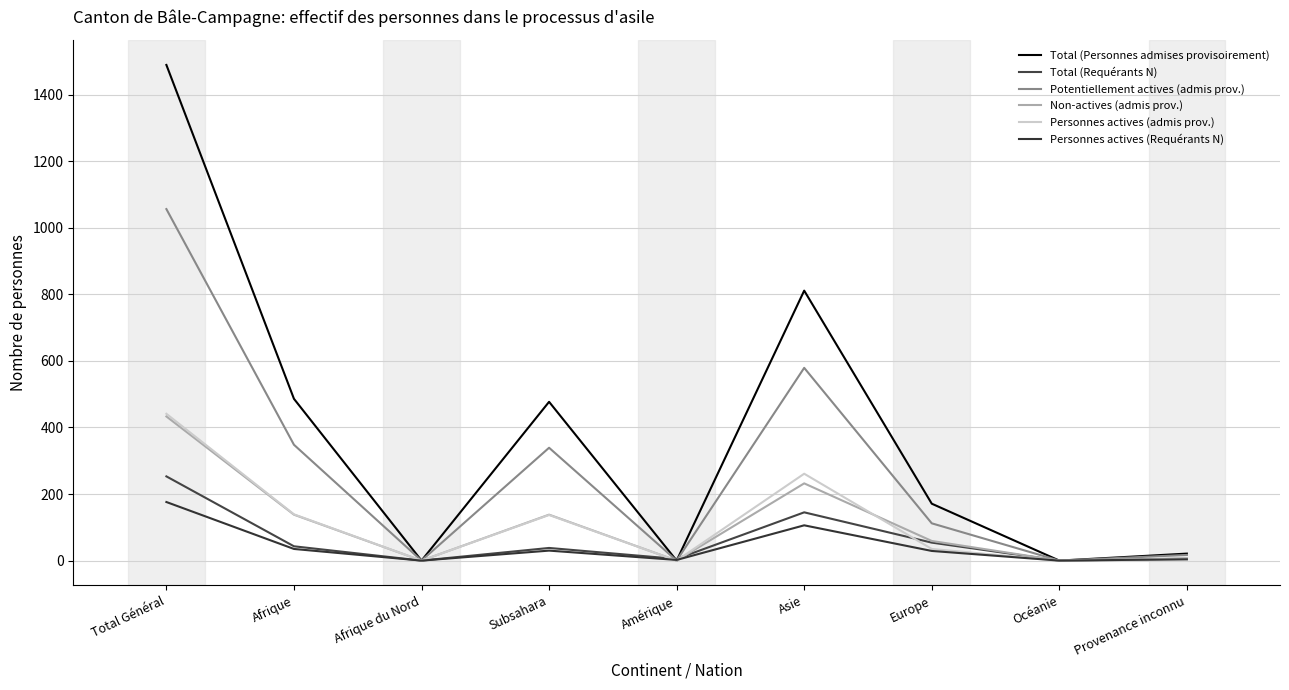

What is the difference between the maximum and second lowest values in the Total (Requérants N) series?

253